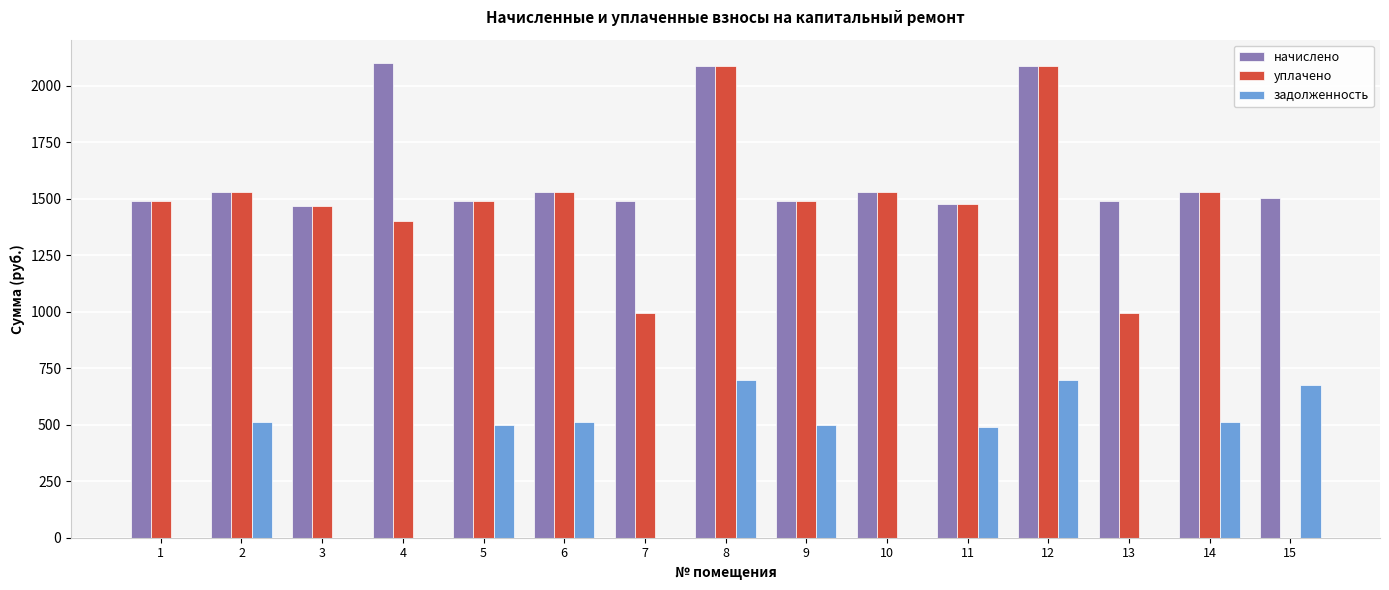

What is the spread (max minus min) of values at 3?

1467.4